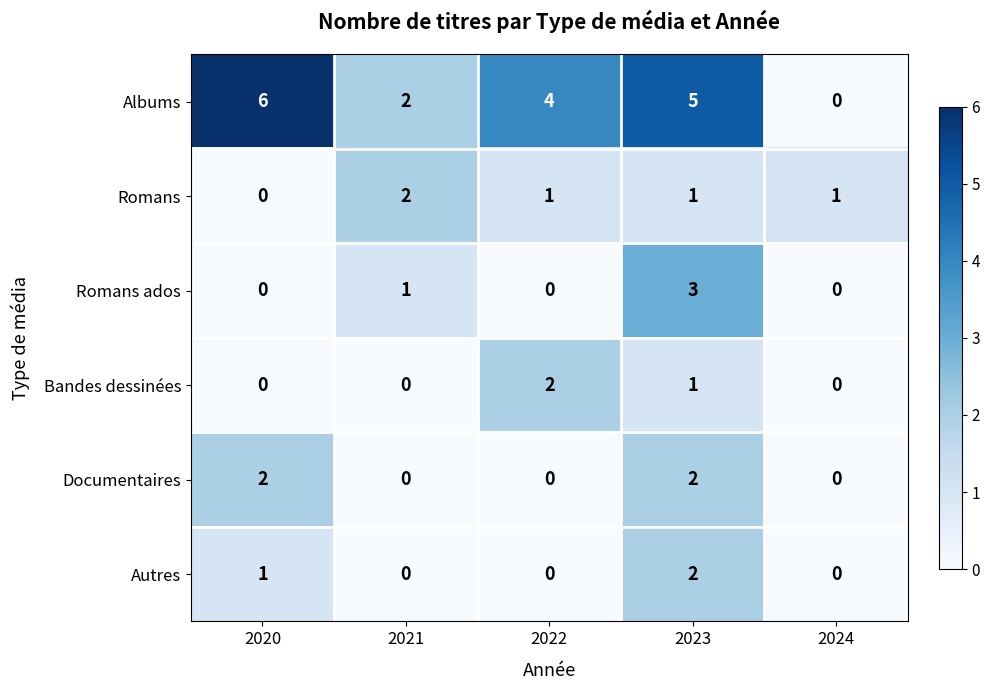

Where is Albums nearest to the value 3?

2021